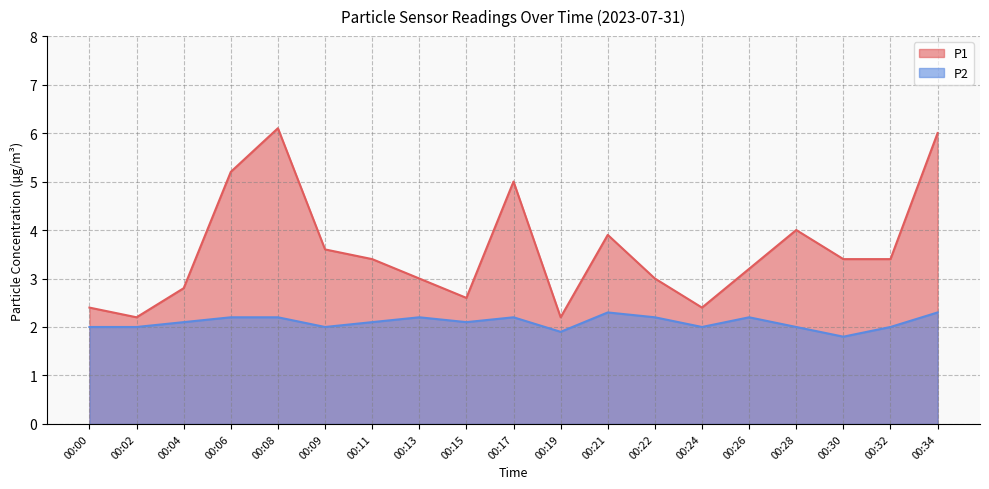

Is the value of P1 at 00:26 greater than the value of P2 at 00:00?

Yes